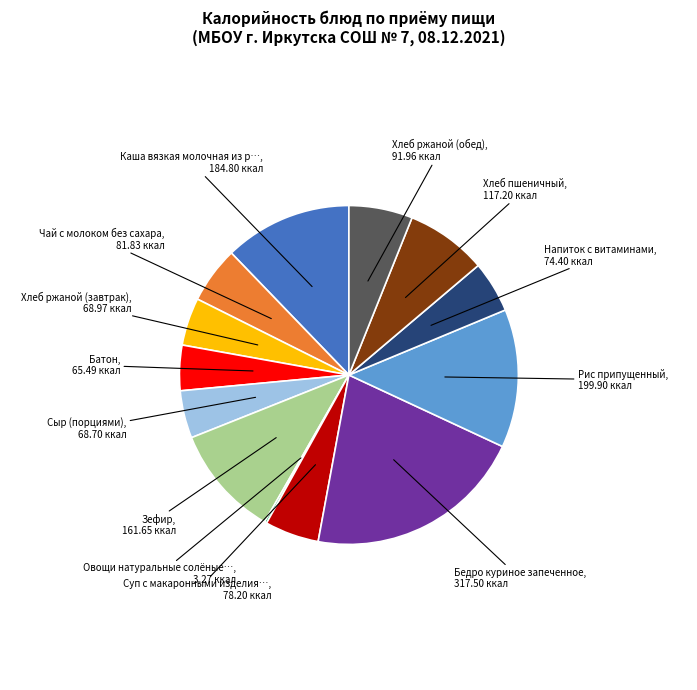

Does any single category account for the majority?

No